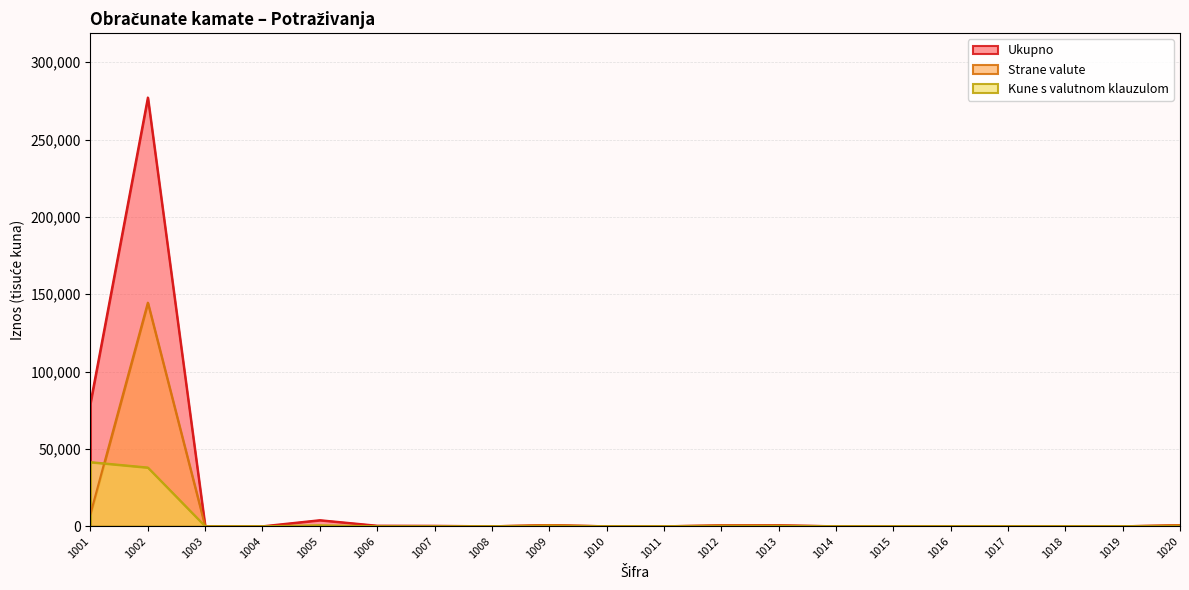

At how many categories does at least one series exceed 174227?

1